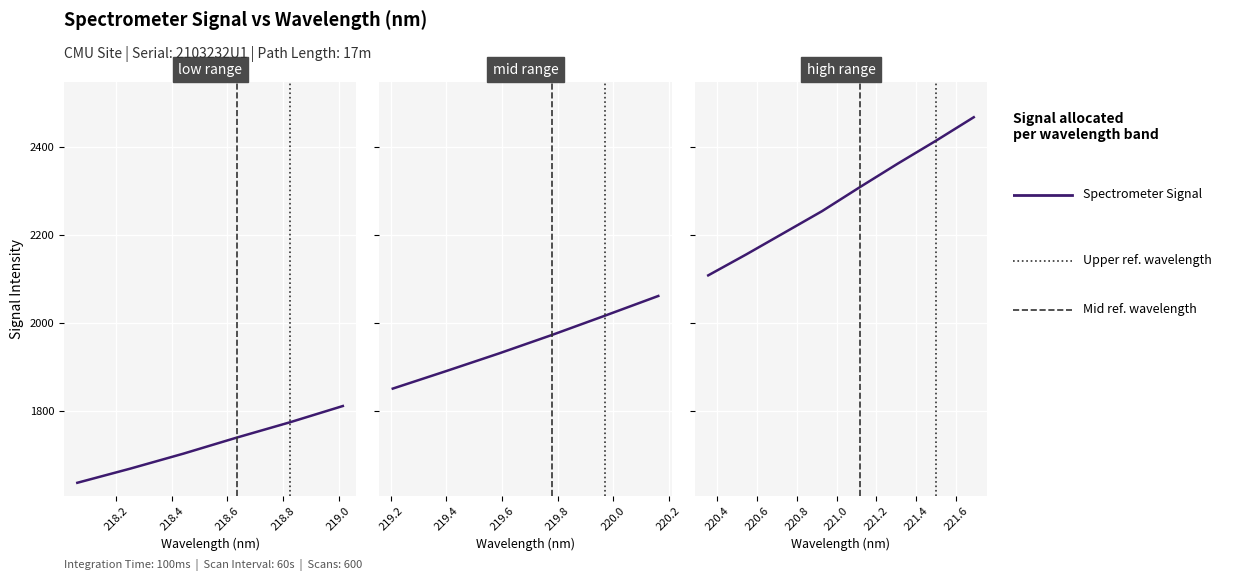

What is the ratio of the value at 219.2 to the value at 218.4?

1.1